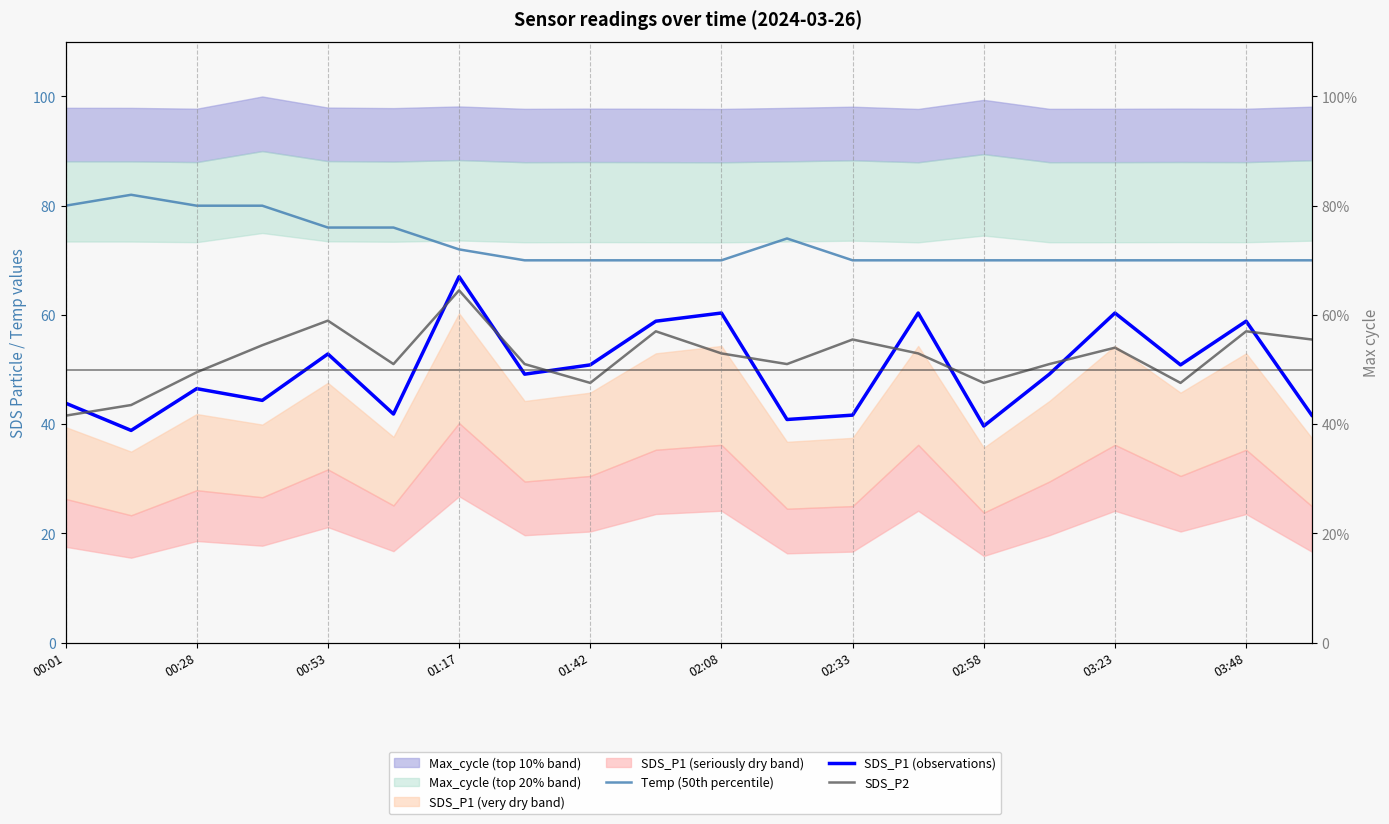

What is the difference between the SDS_P2 values at 02:58 and 16?

3.0